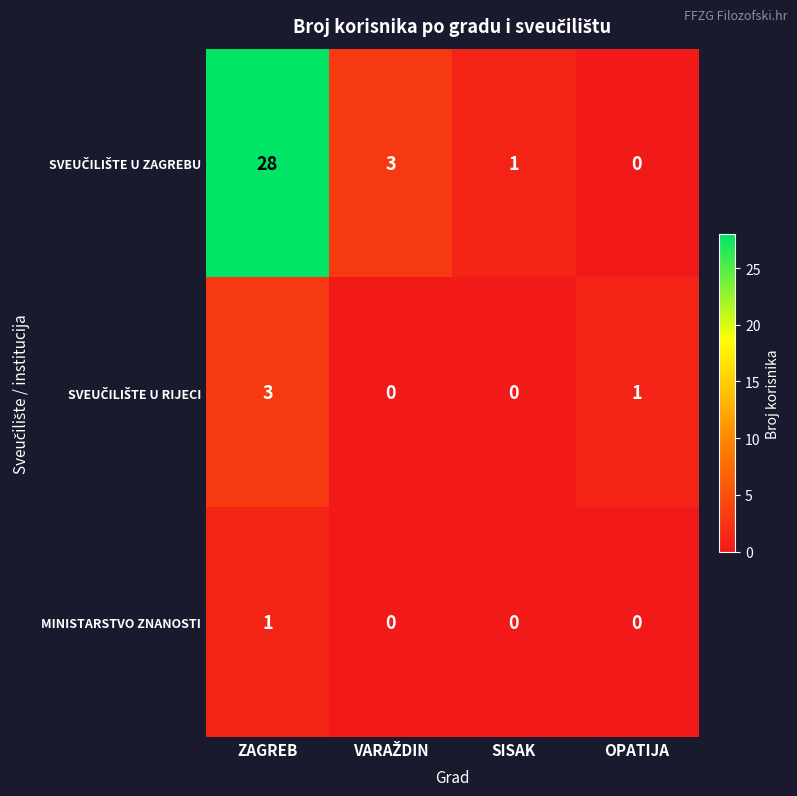

True or false: MINISTARSTVO ZNANOSTI has a value of 1 at ZAGREB.

True